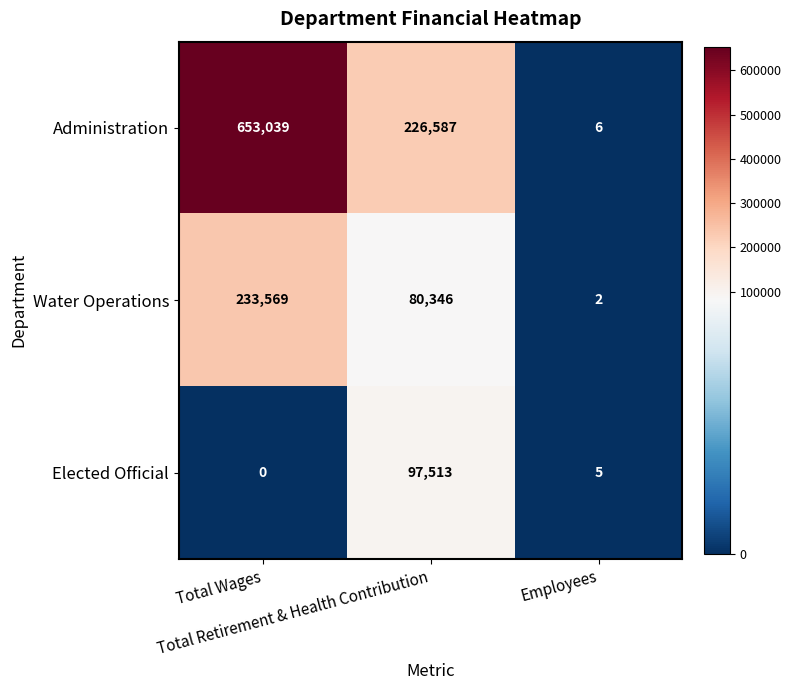

Which series has the largest total across all categories?

Administration